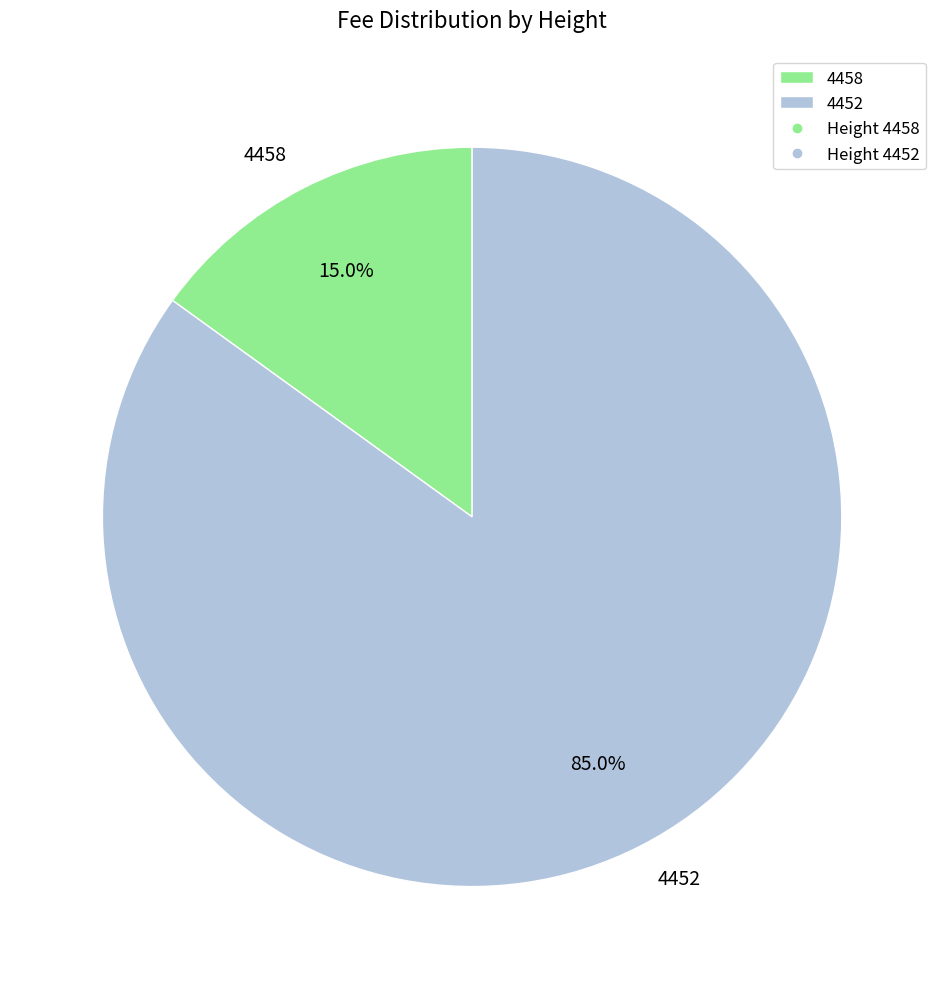

To the nearest percent, what is the difference between the largest and smallest slice percentages?

70%